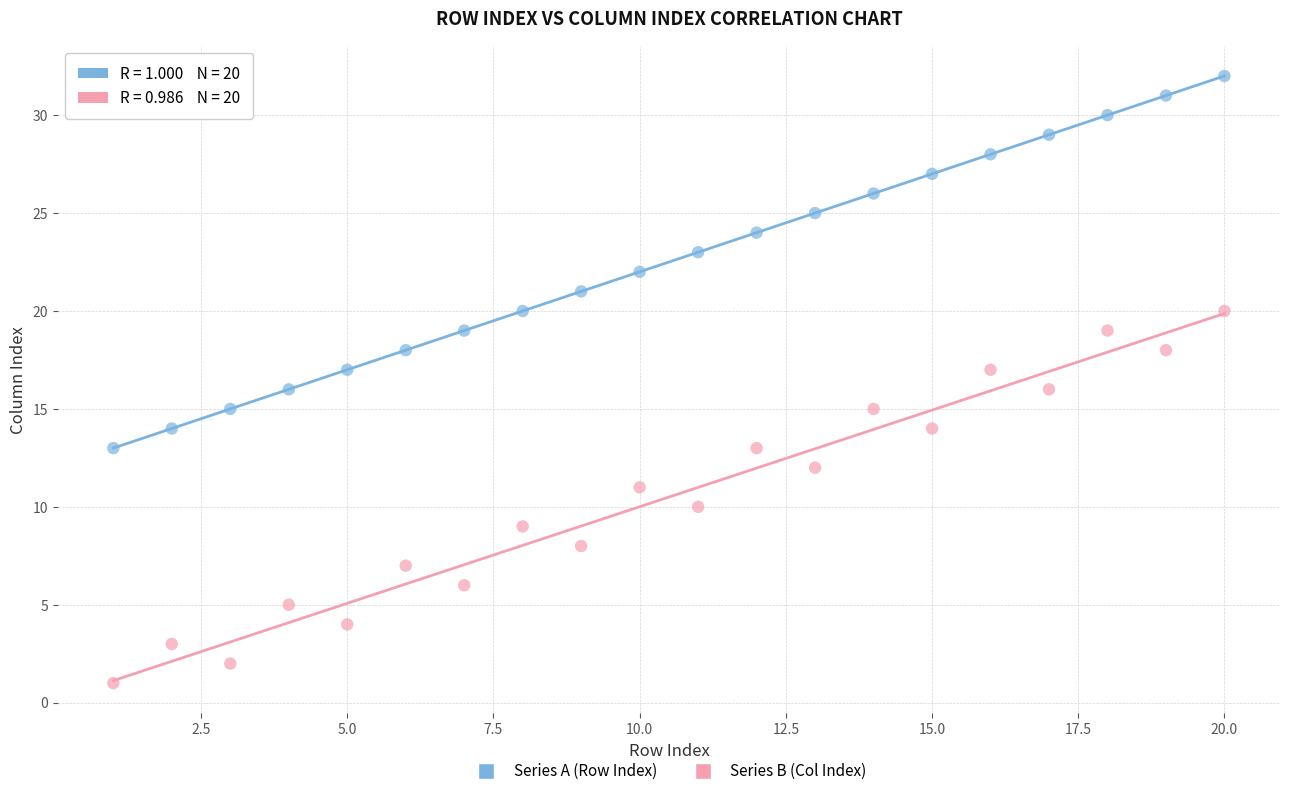

Which series contains the lowest Y value?

Series B (Col Index)